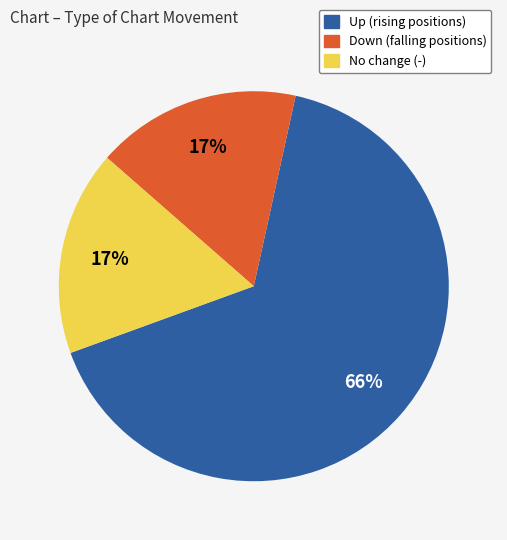

To the nearest percent, what is the difference between the largest and smallest slice percentages?

49%